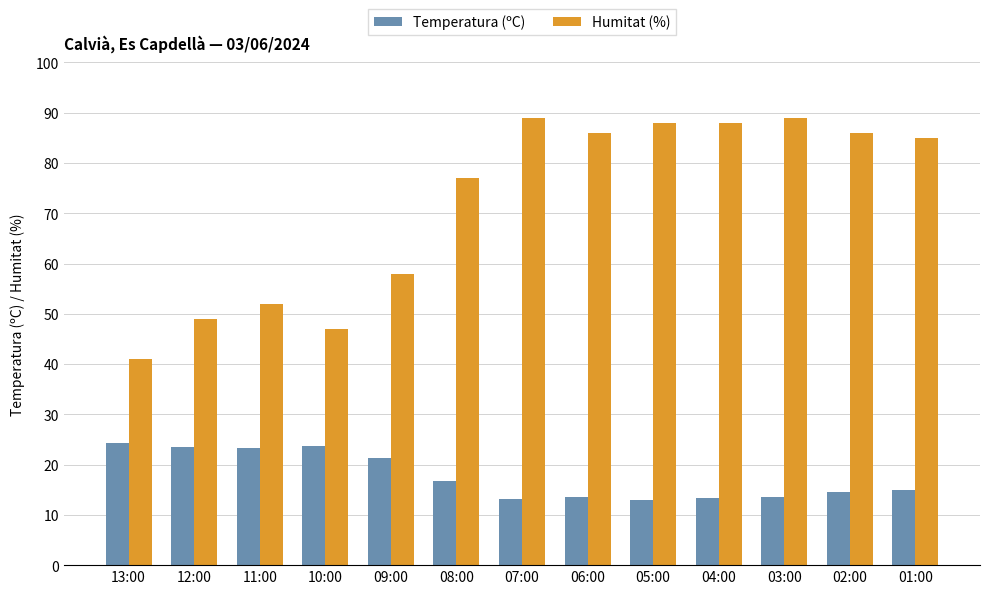

What is the difference between the highest and lowest values at 09:00?

36.7